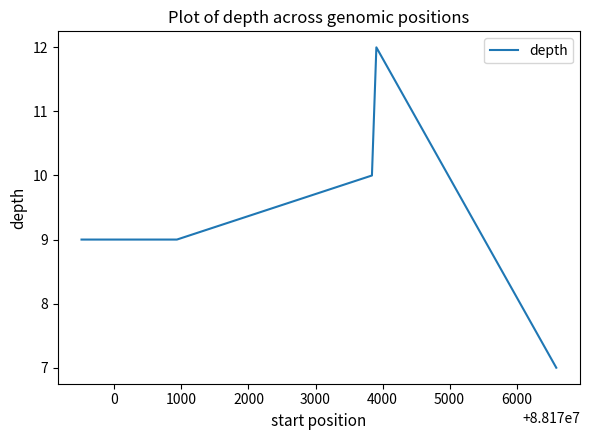

What is the sum of all values?

47